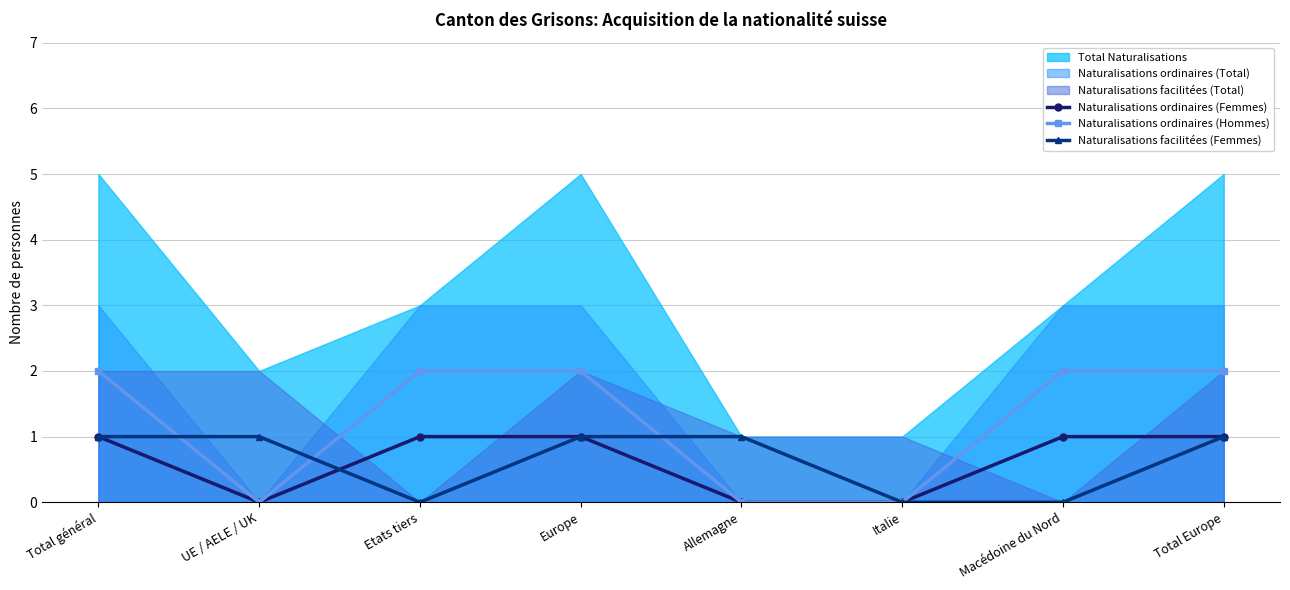

How many positive values does the Naturalisations ordinaires (Hommes) series have?

5